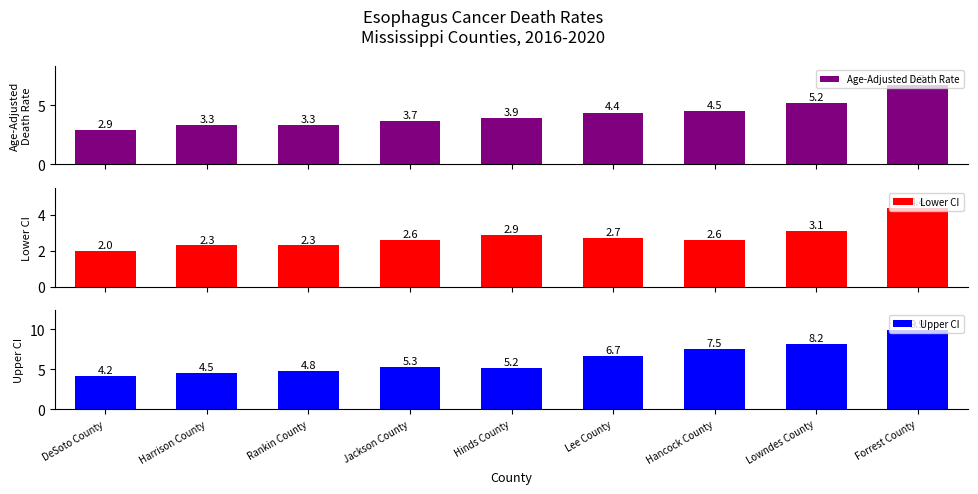

What is the average value of the Age-Adjusted Death Rate series?

4.2